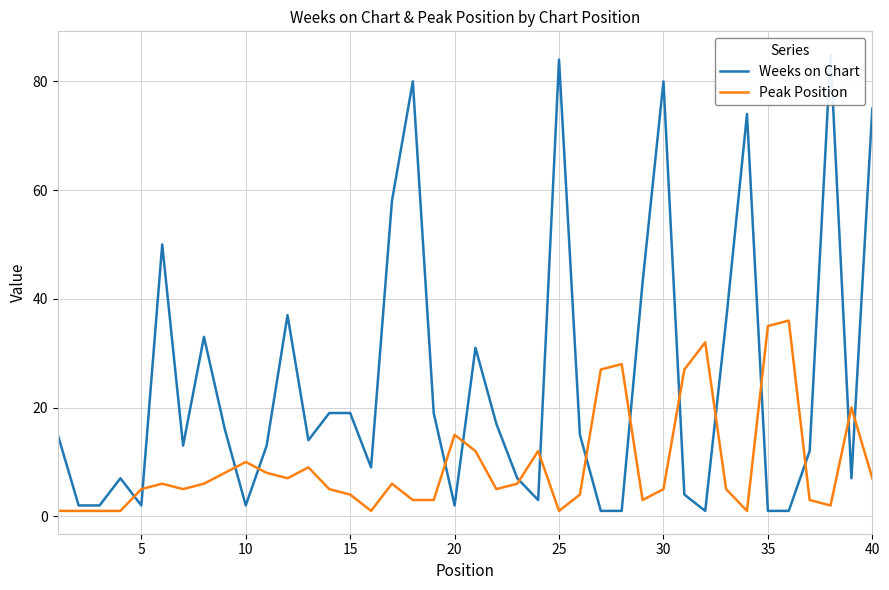

What is the difference between the second highest and second lowest values in the Weeks on Chart series?

83